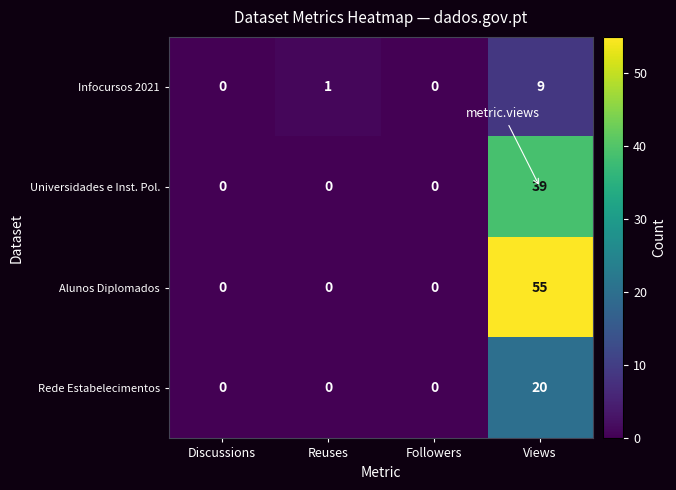

Which category has the highest value in the Alunos Diplomados series?

Views